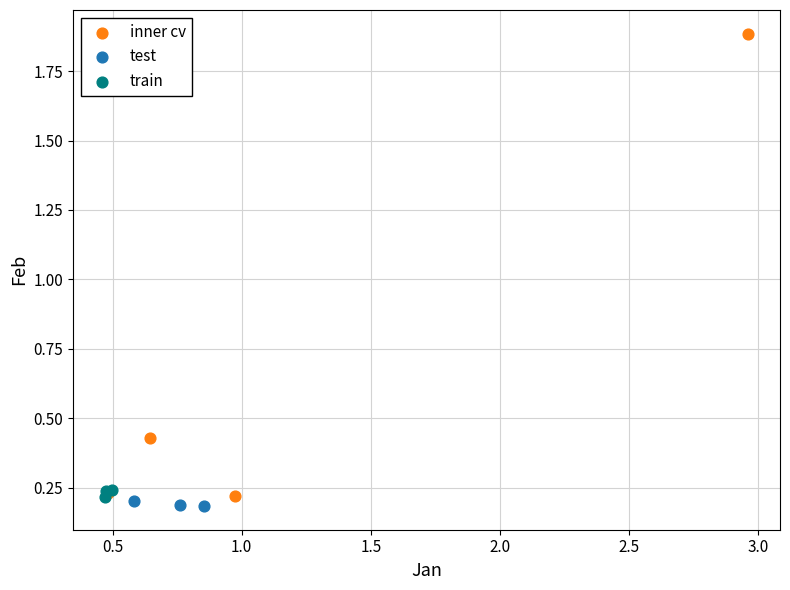

What are all the series names shown in the legend?

inner cv, test, train